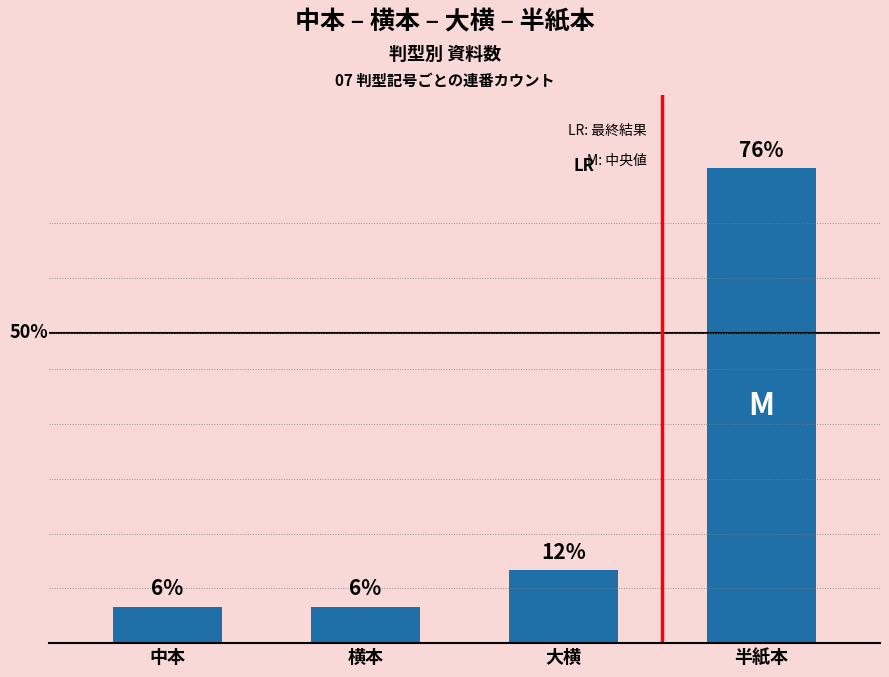

The chart shows a value of 1 at 中本. True or false?

True